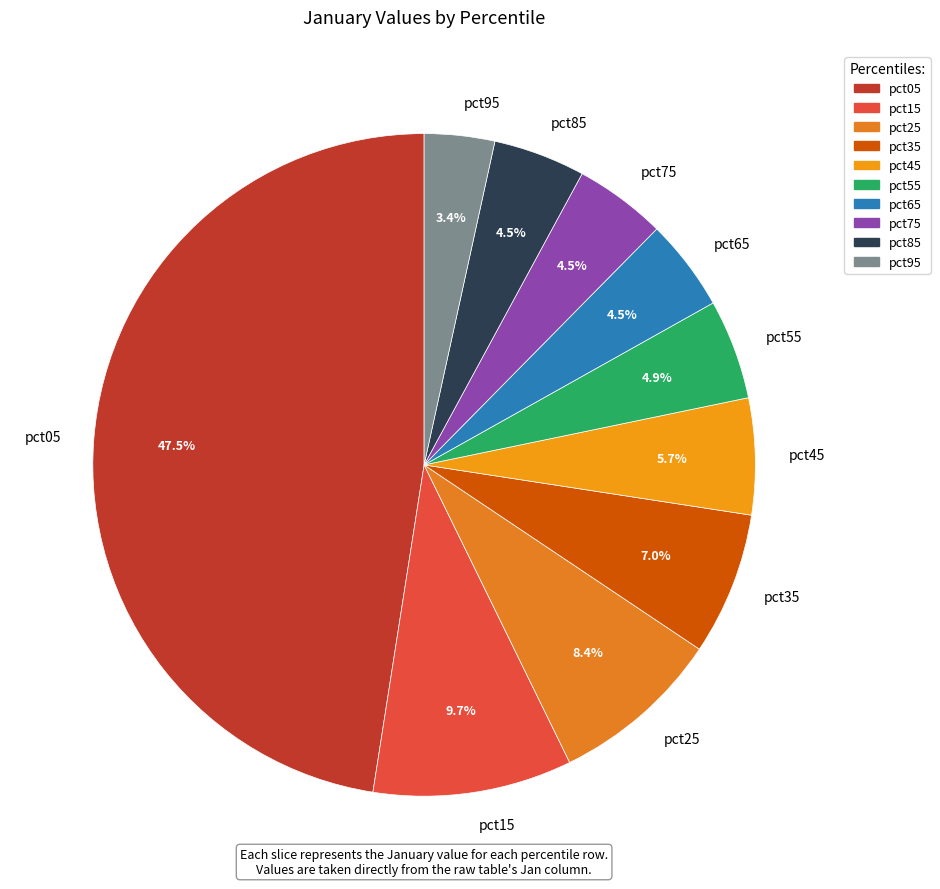

Is there any slice that represents more than half of the pie?

No